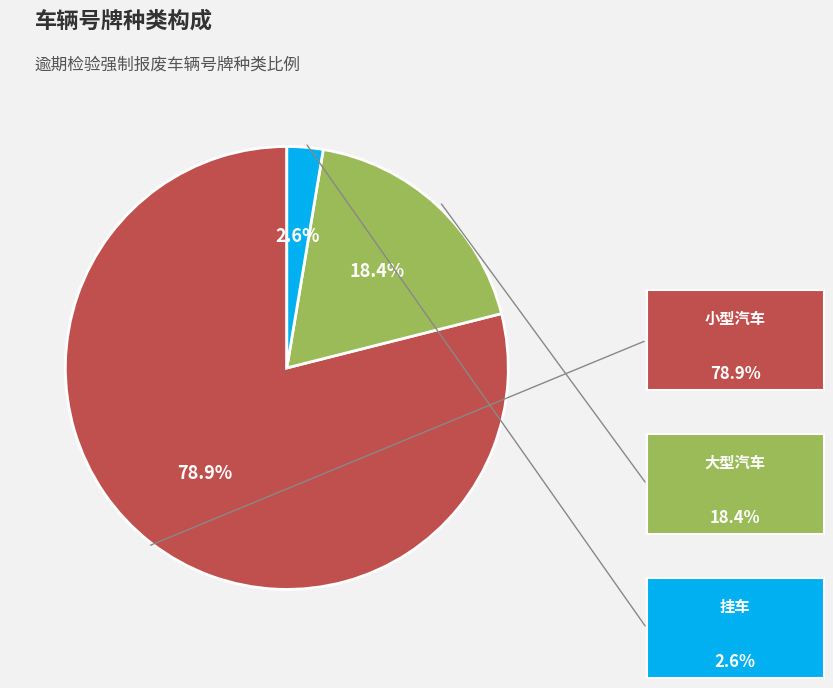

Is there a majority slice in this chart?

Yes